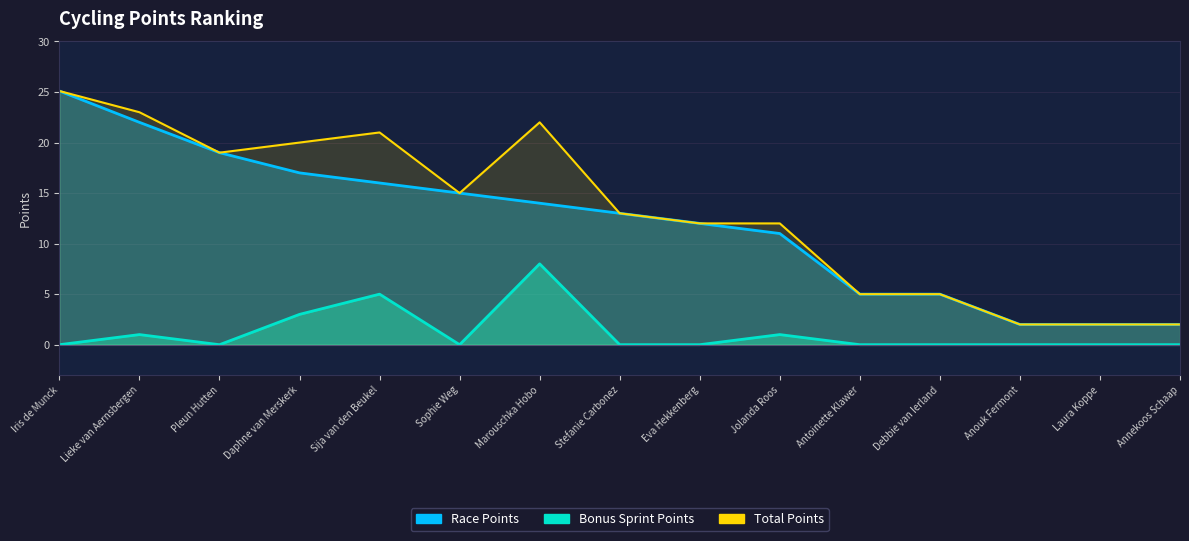

What is the difference between the values at Jolanda Roos and Iris de Munck?

14.1